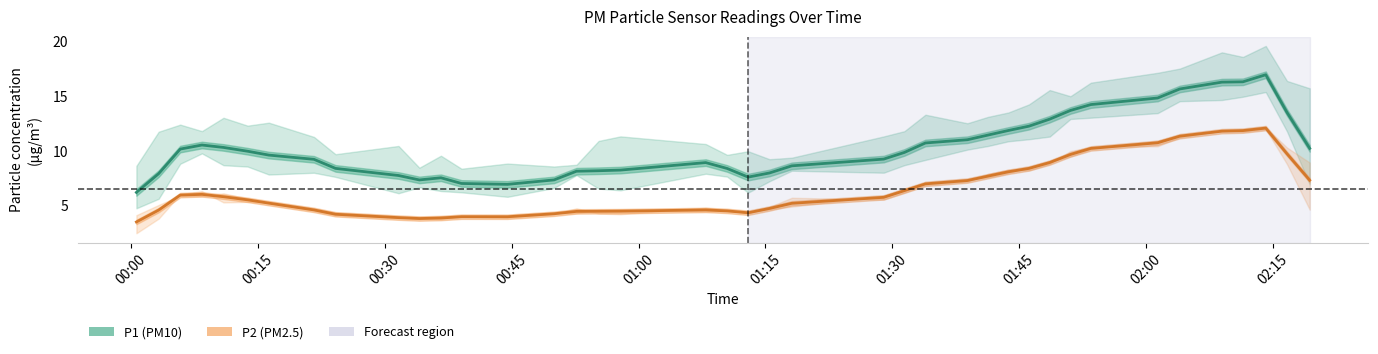

How many categories are shown in the chart?

40